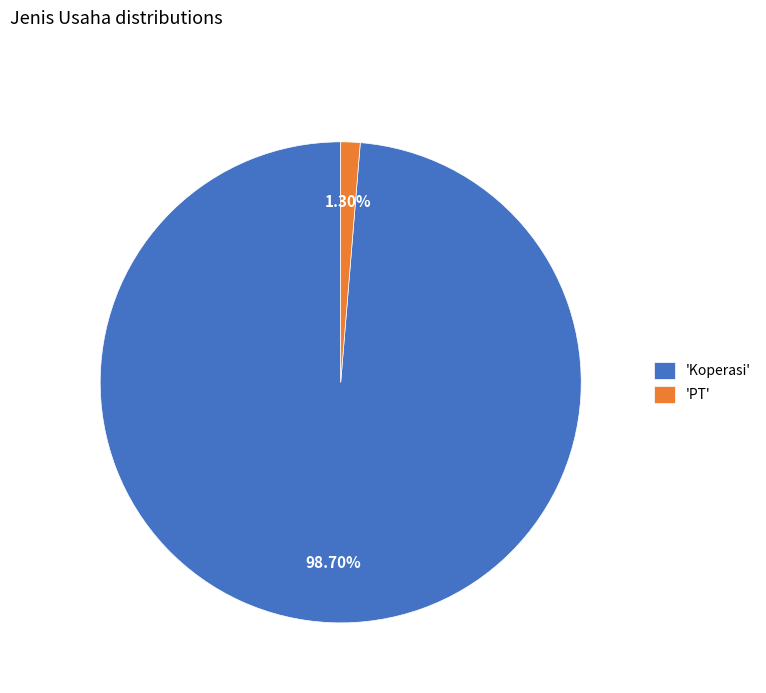

What is the largest slice in the pie chart?

'Koperasi'